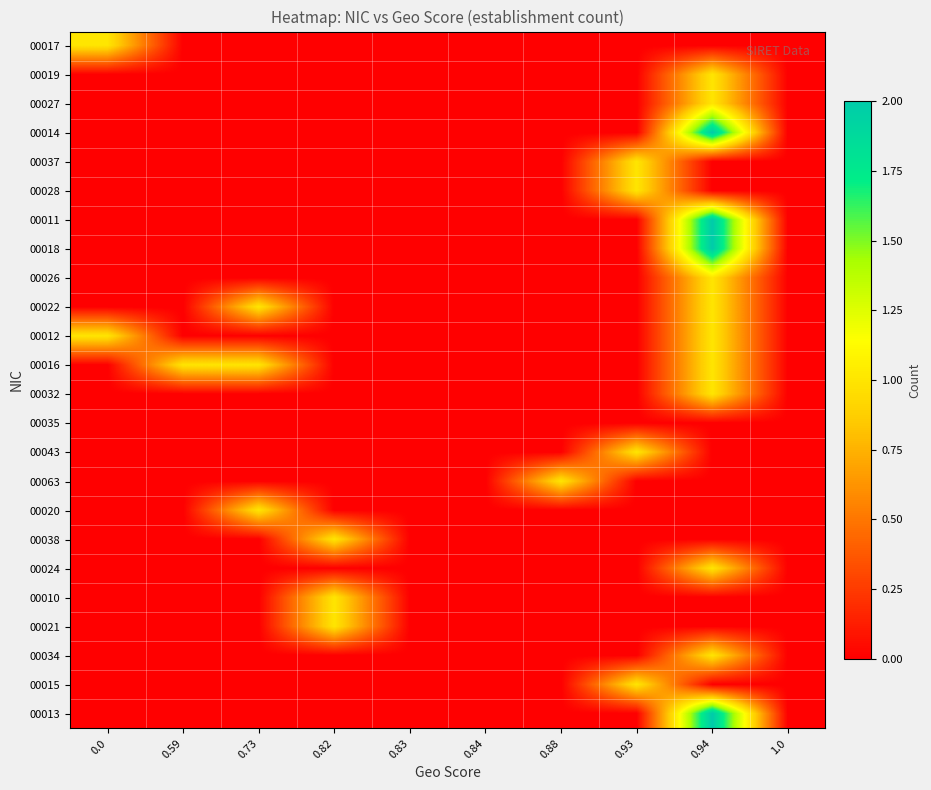

List the series in order of their peak value, lowest first.

00035, 00017, 00019, 00027, 00037, 00028, 00026, 00022, 00012, 00016, 00032, 00043, 00063, 00020, 00038, 00024, 00010, 00021, 00034, 00015, 00014, 00011, 00018, 00013